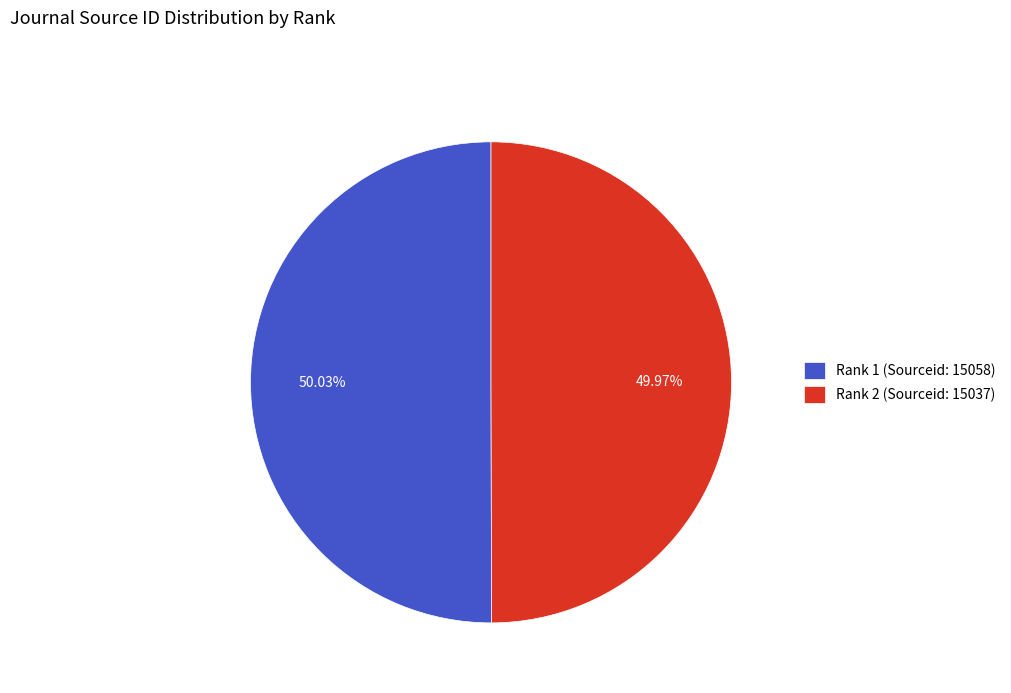

What is the ratio of the value at Rank 1 (Sourceid: 15058) to the value at Rank 2 (Sourceid: 15037)?

1.0